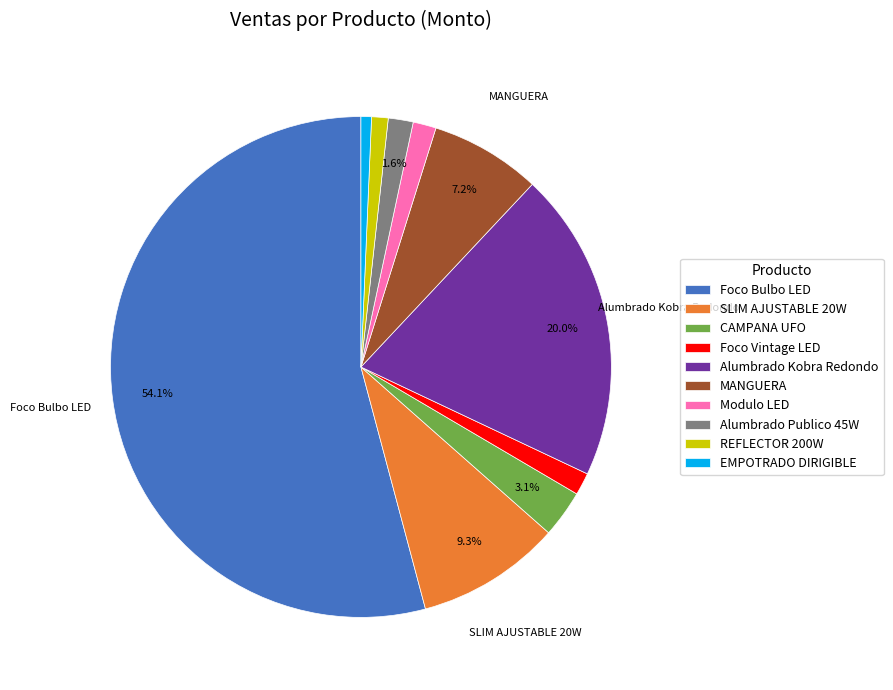

True or false: CAMPANA UFO accounts for 3% of the total.

True